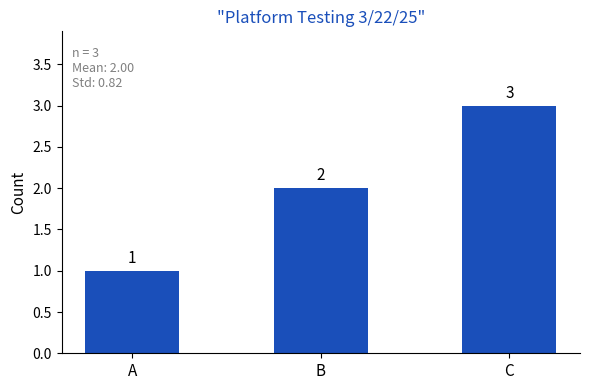

What is the average value?

2